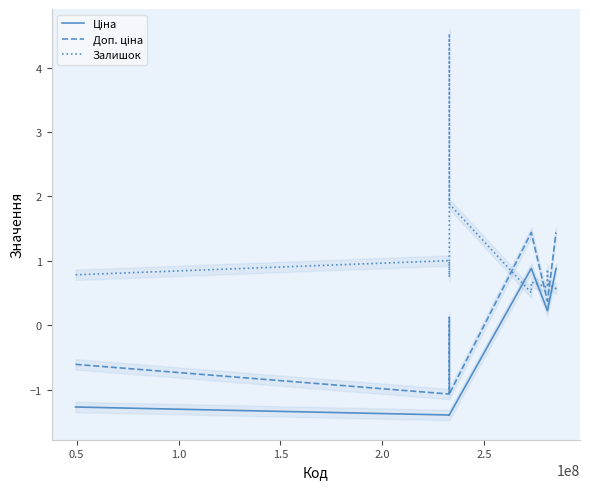

How many interior local peaks does the Залишок series have?

4